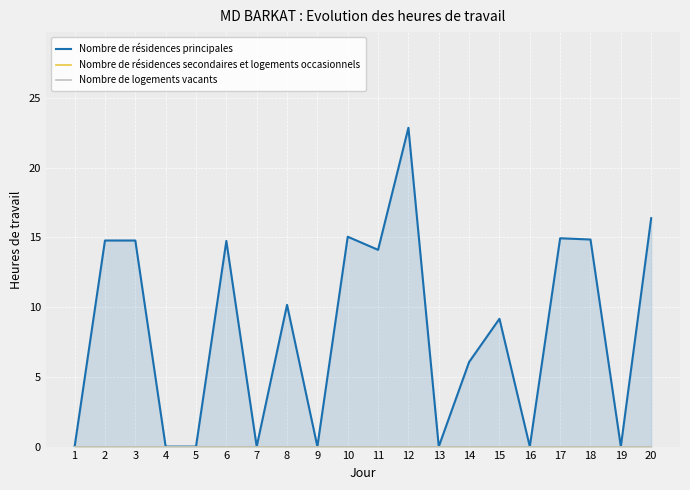

Which category has the highest value in the Nombre de résidences secondaires et logements occasionnels series?

1